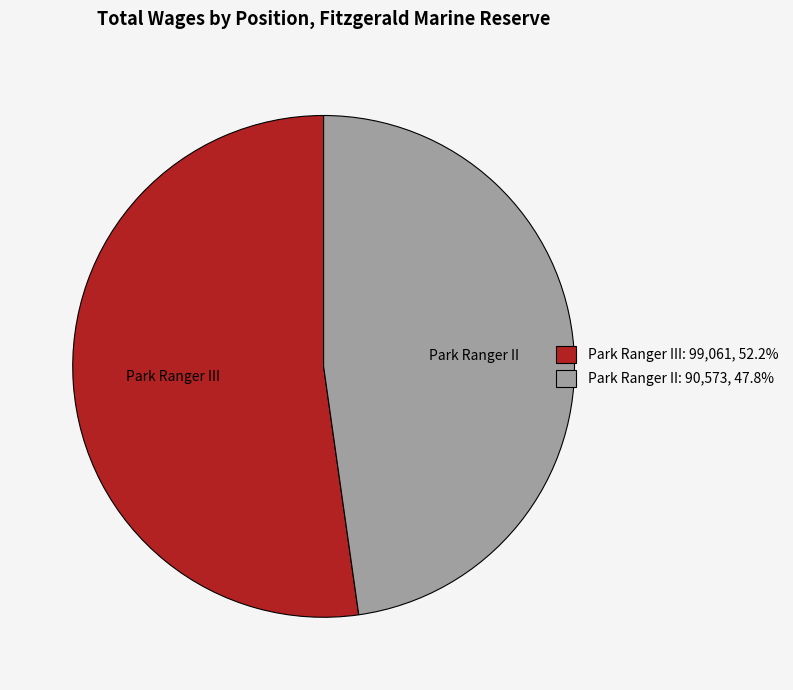

Combined, do Park Ranger II and Park Ranger III account for over 50%?

Yes